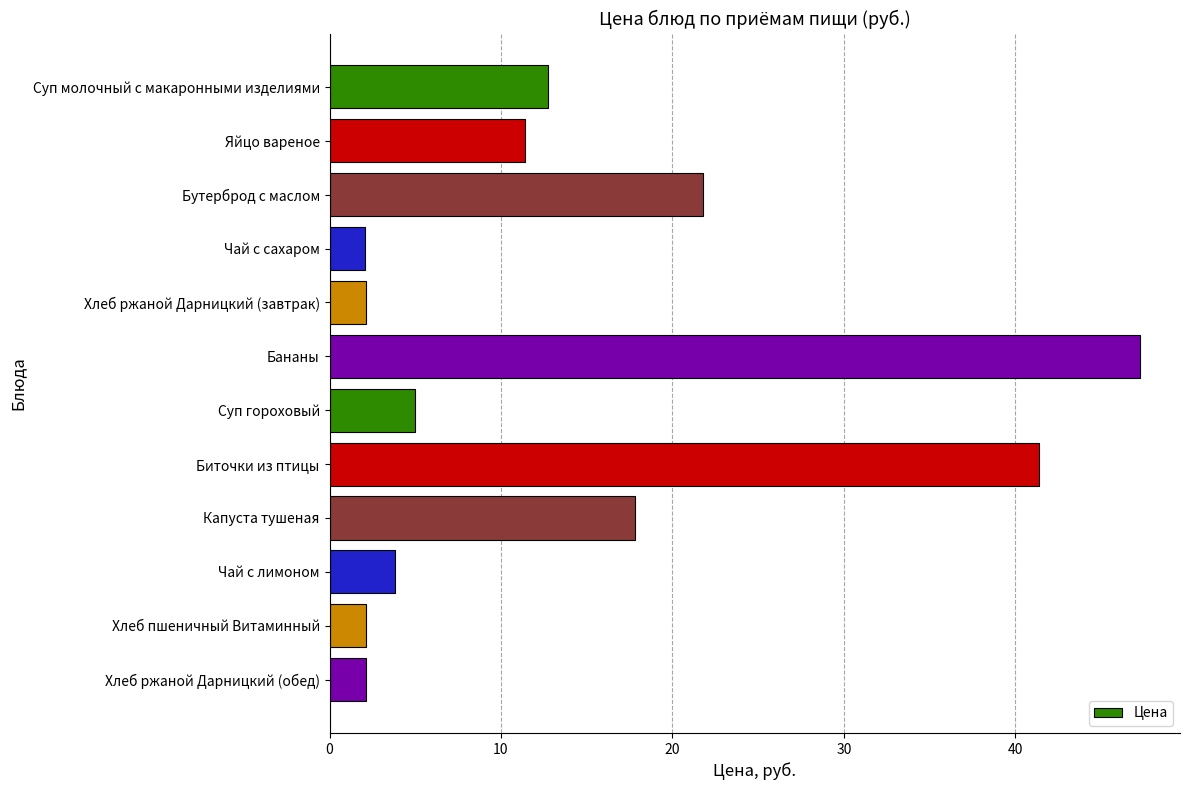

How many values exceed 11?

6